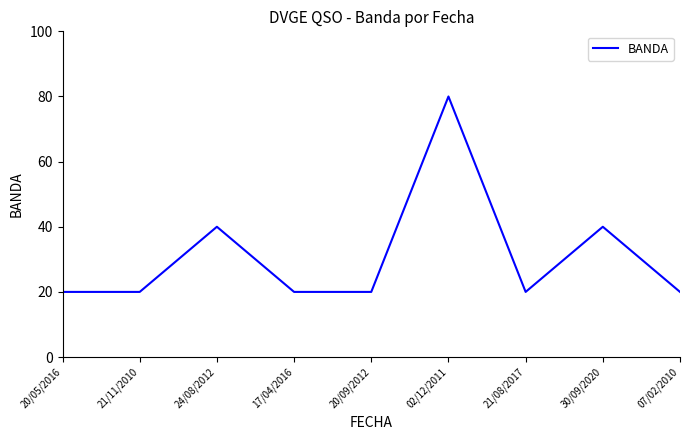

What is the difference between the maximum and minimum values?

60